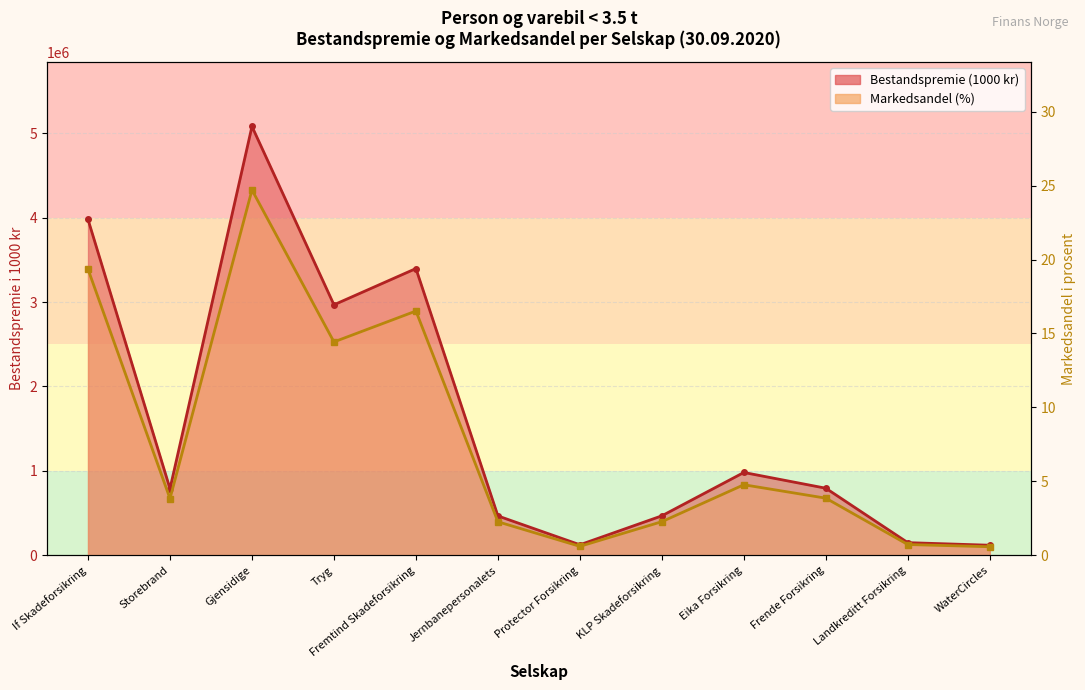

What is the value of the Markedsandel (%) point at the 4th from the left?

14.4